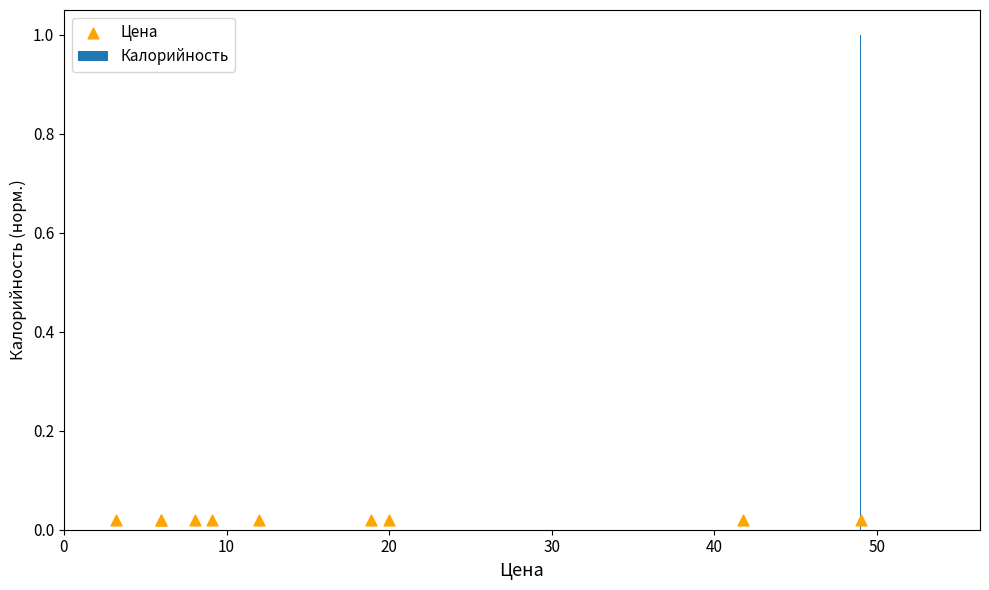

What are all the series names shown in the legend?

Калорийность, Цена